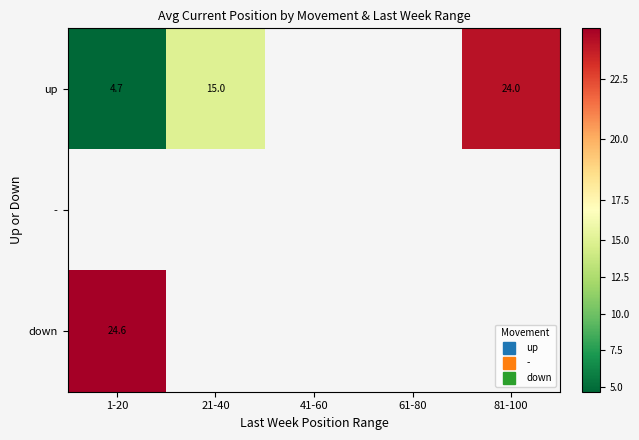

What is the maximum value shown in the chart?

24.6